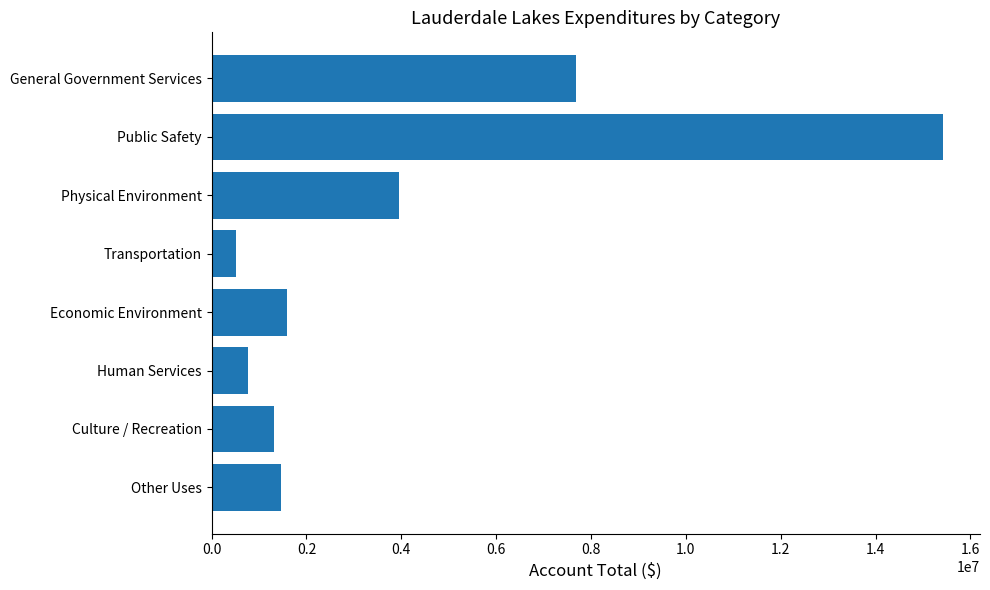

Between Culture / Recreation and Transportation, which is larger?

Culture / Recreation